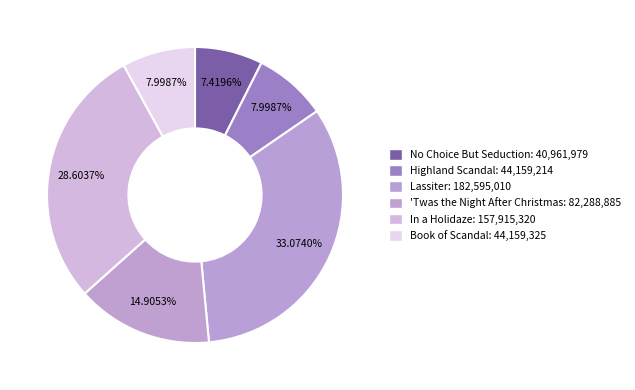

What is the smallest slice in the pie chart?

No Choice But Seduction